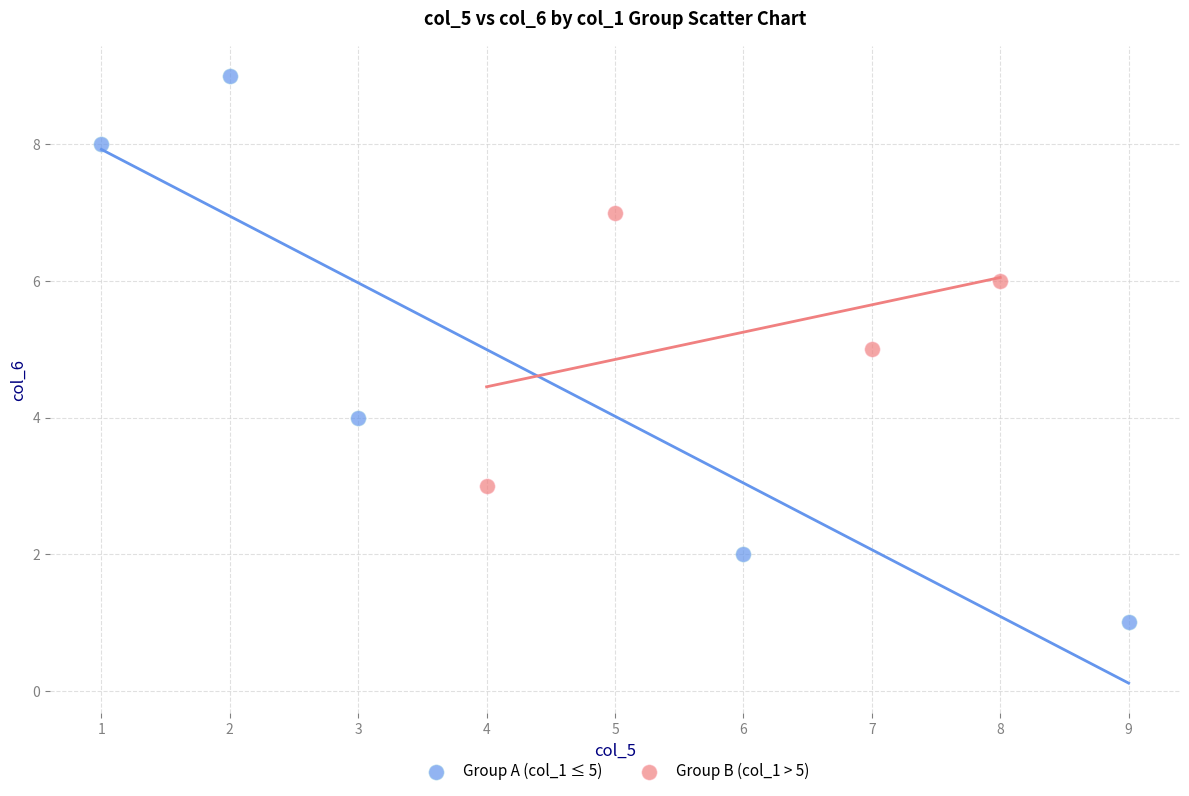

Which series contains the lowest Y value?

Group A (col_1 ≤ 5)